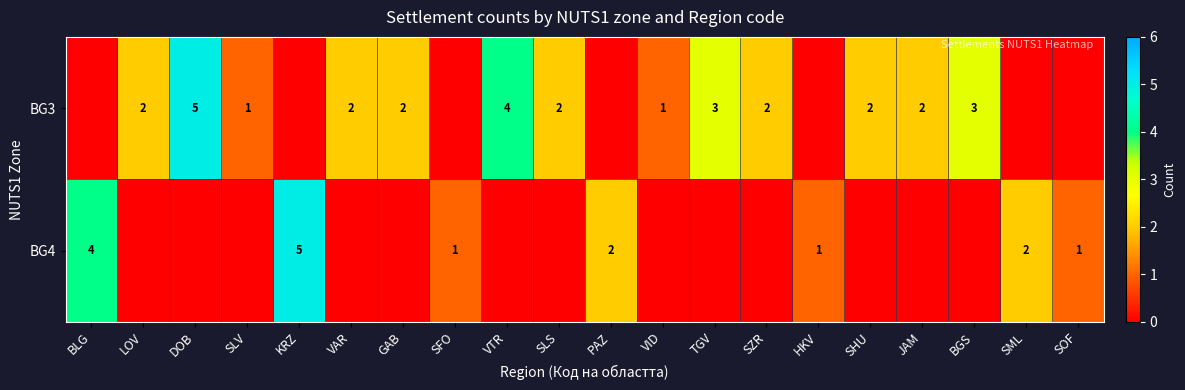

The BG4 series shows 1 at SOF. True or false?

True